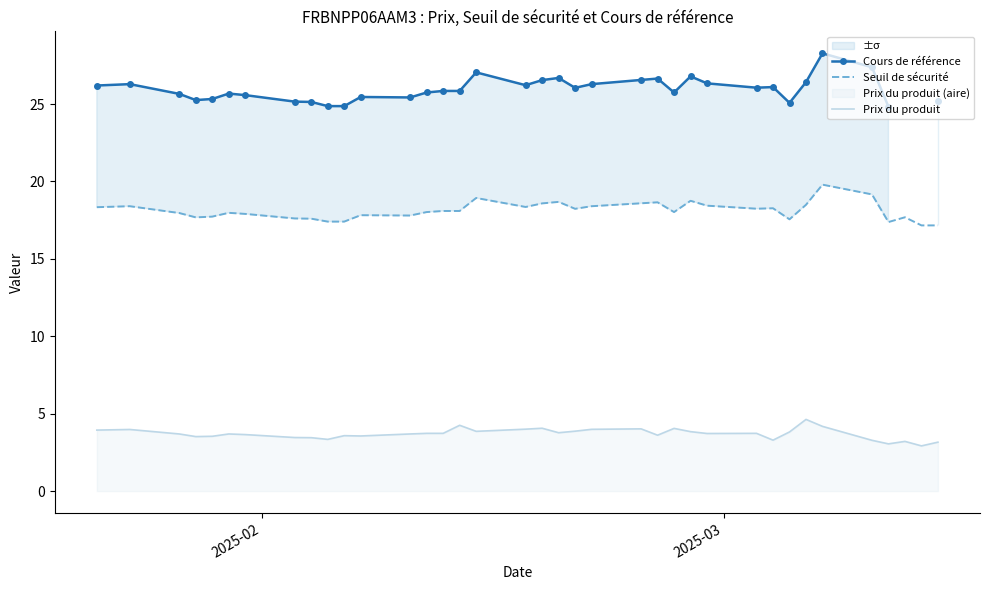

True or false: Seuil de sécurité and Prix du produit intersect in this chart.

False